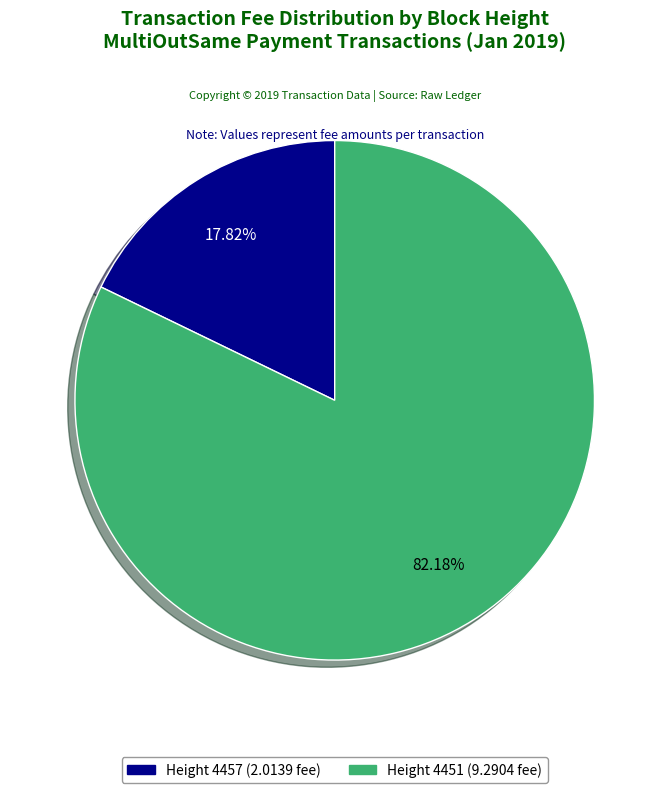

How many segments does this pie chart have?

2